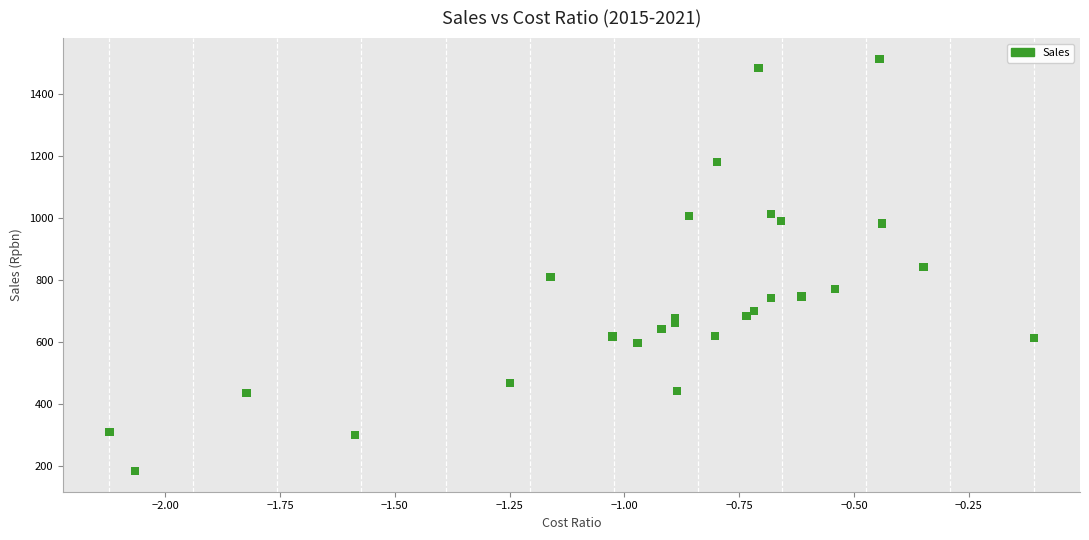

What is the range of Y values (max minus min)?

1331.2